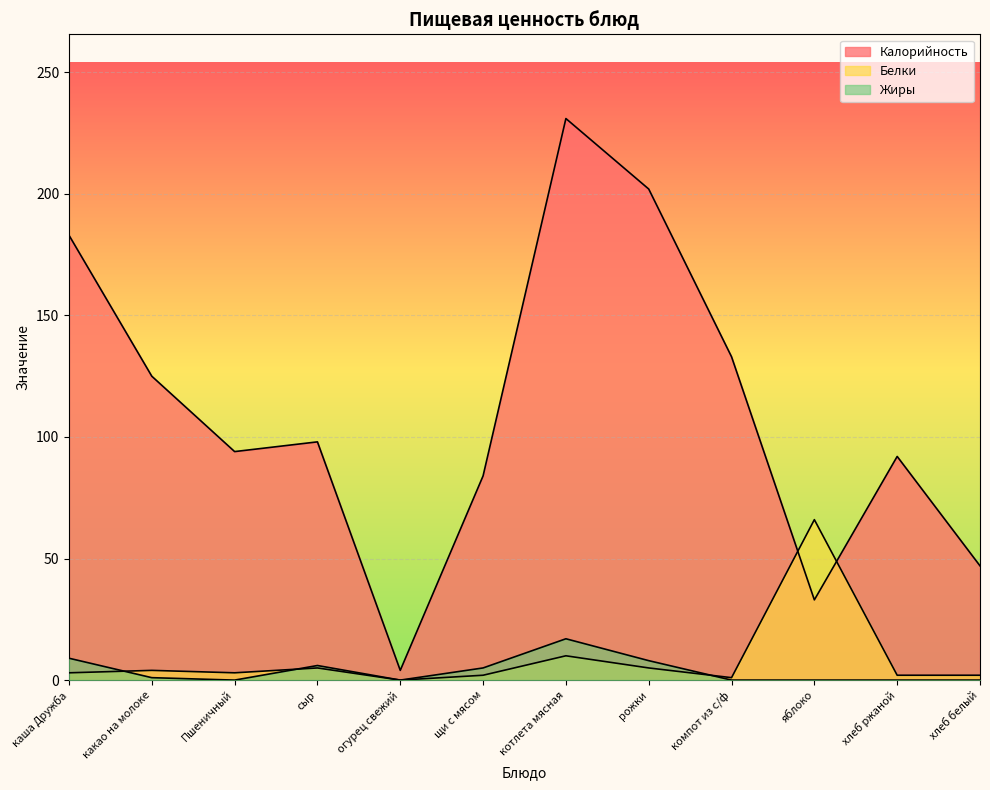

True or false: Белки has more than 0 points higher than both neighbors.

True